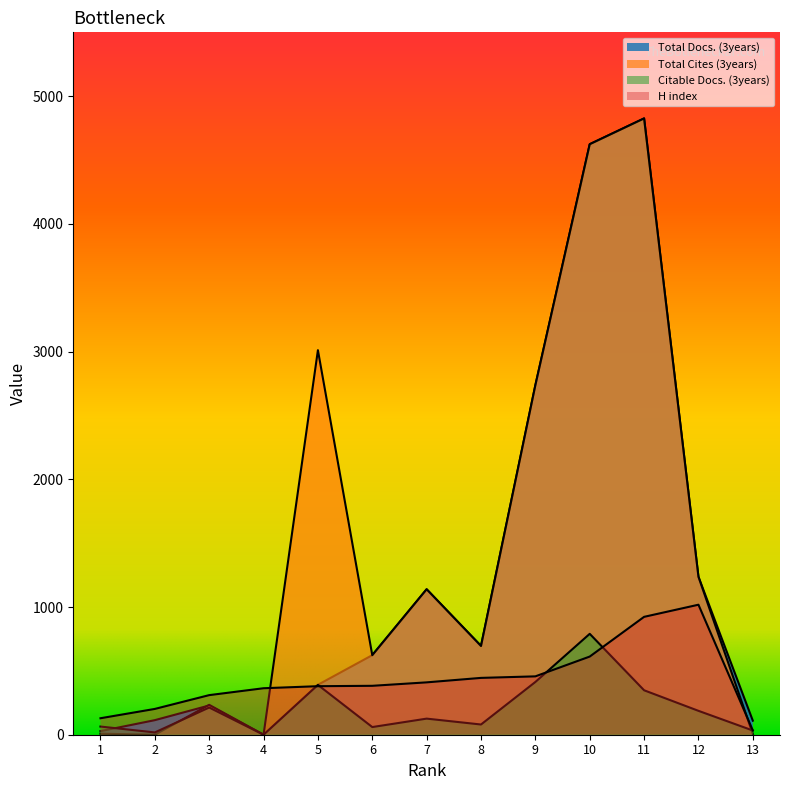

Between 10 and 12, which series saw the biggest shift?

Total Docs. (3years)